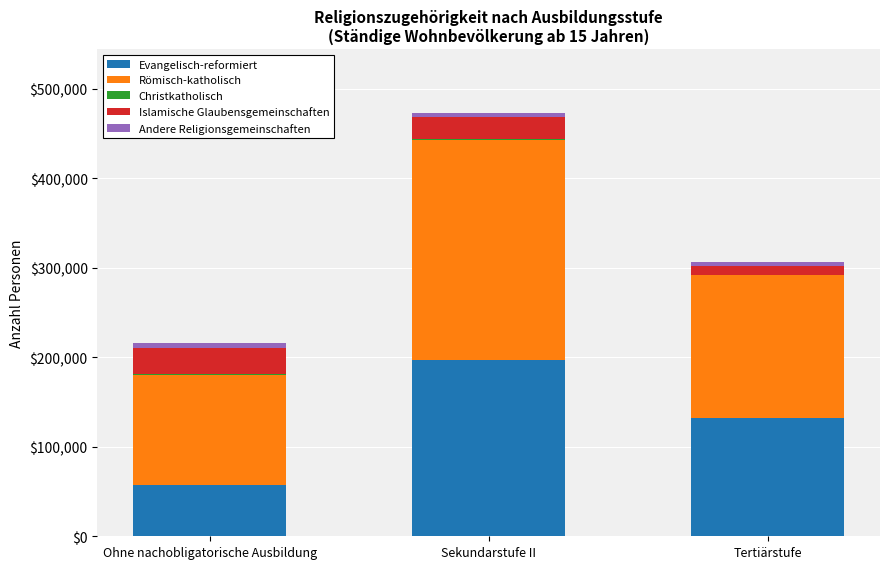

At which category is the sum across all series the highest?

Sekundarstufe II